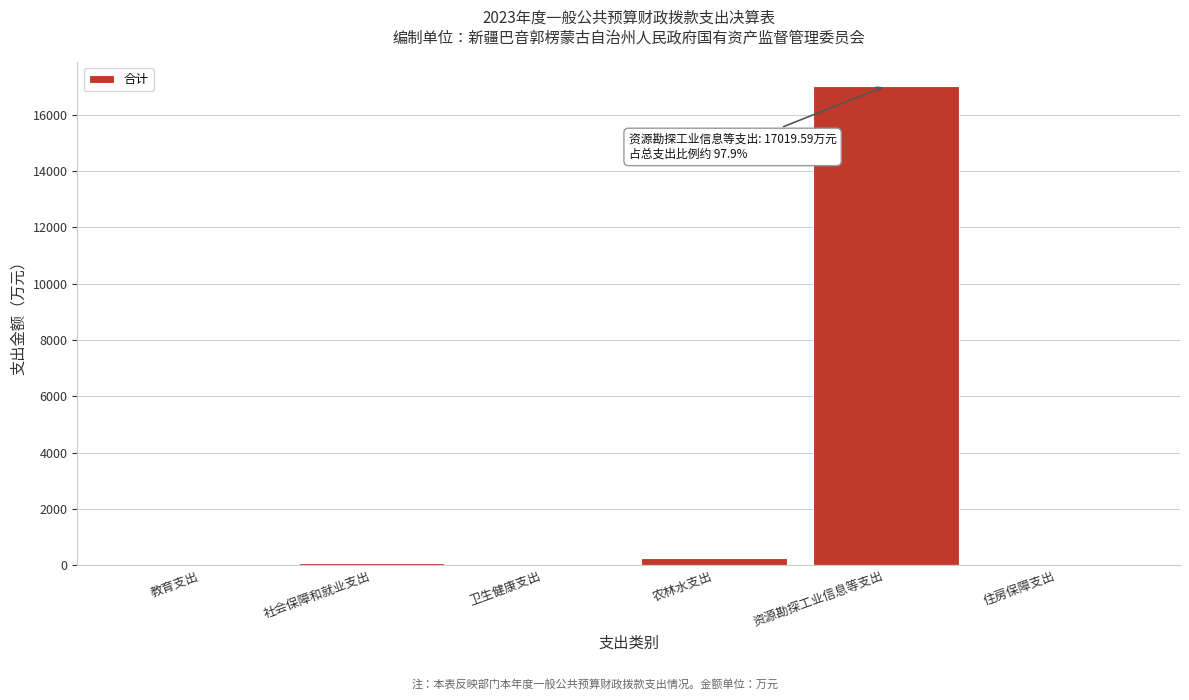

Which label corresponds to the largest value in the chart?

资源勘探工业信息等支出